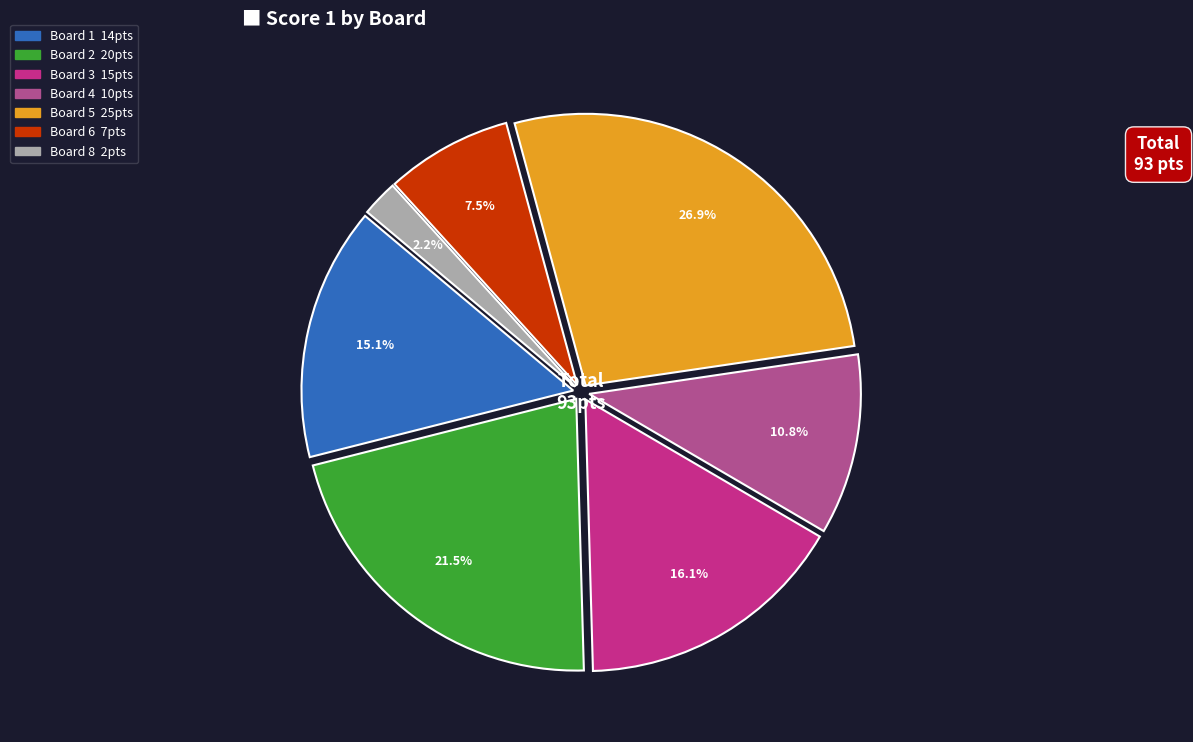

Is there any slice that represents more than half of the pie?

No